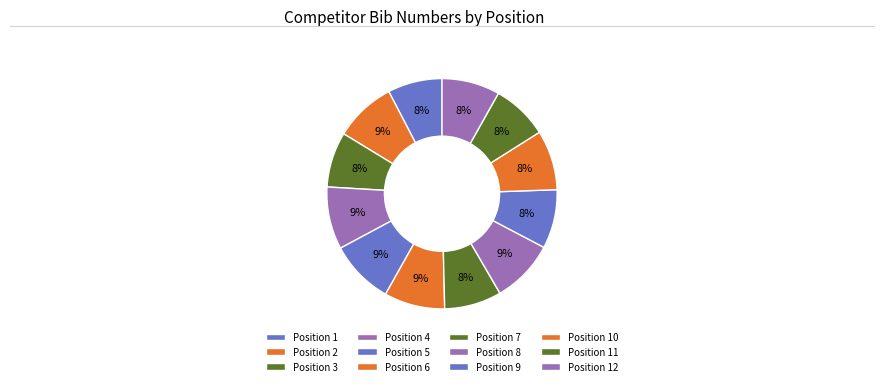

Which slice is the smallest?

1